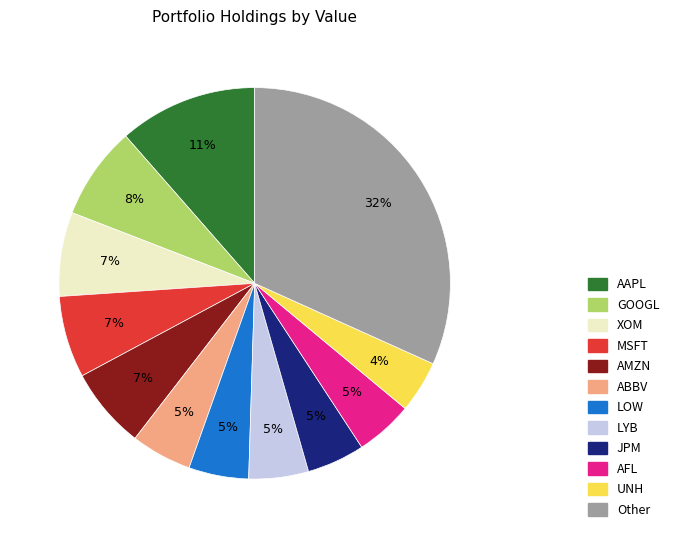

To the nearest percent, what portion does XOM represent?

7%